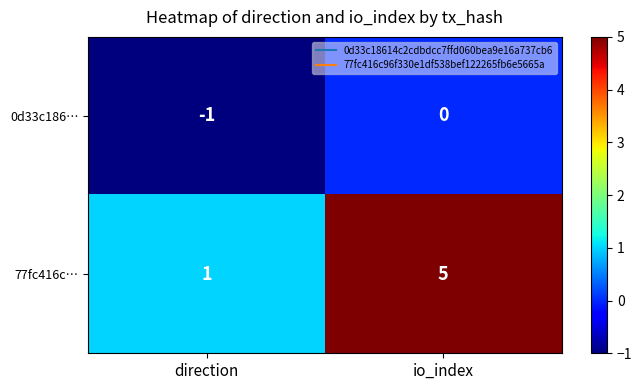

What is the total value across all series at io_index?

5